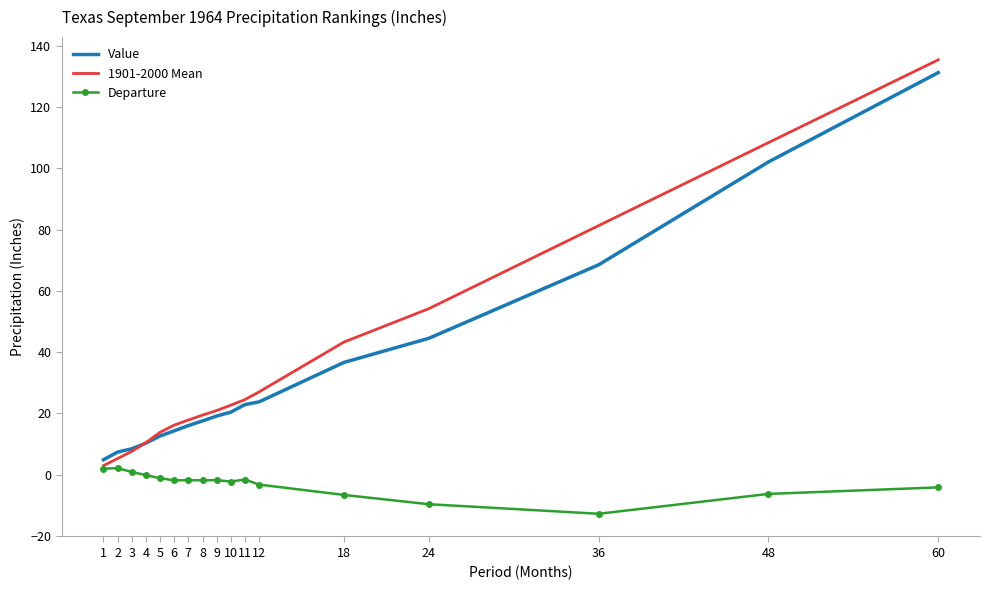

At 24, list the series in order from smallest to largest.

Departure, Value, 1901-2000 Mean